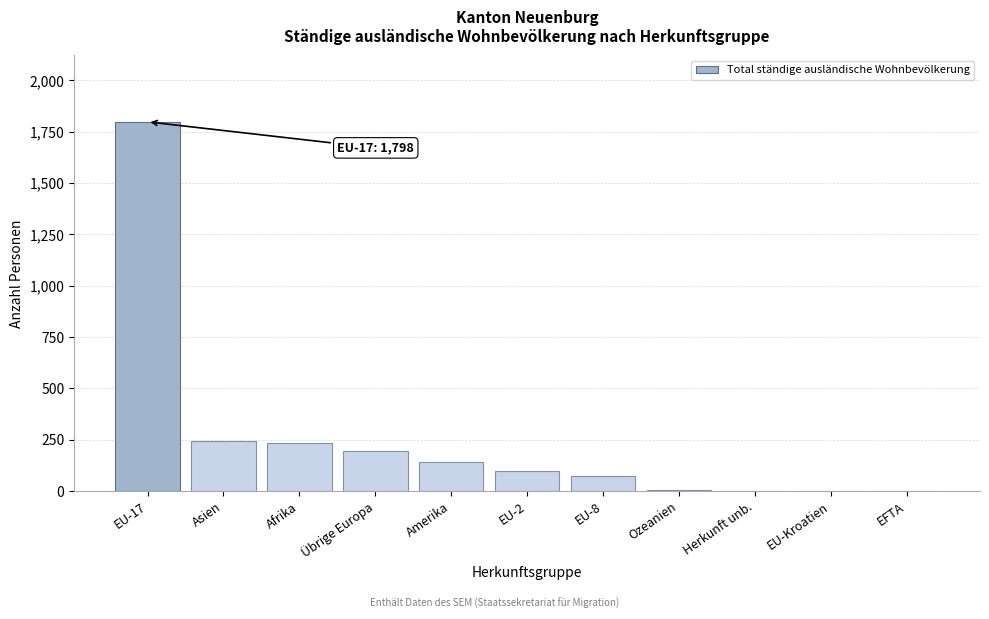

What is the ratio of the value at EU-8 to the value at EU-2?

0.8